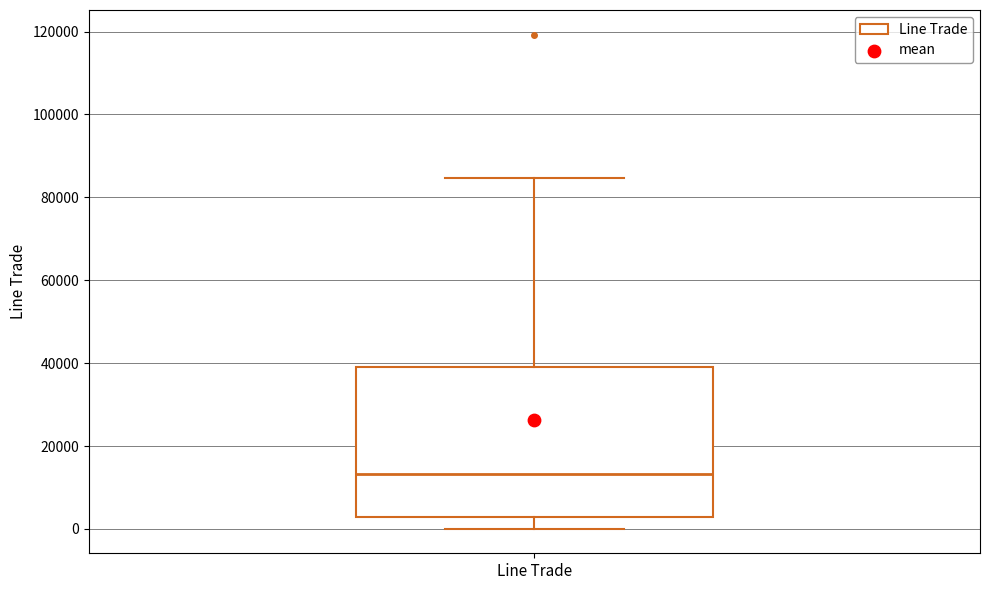

Where does the lower whisker of the box for Line Trade end on the y-axis? The values are not printed on the chart, so give them approximately, as read against the axis.

0